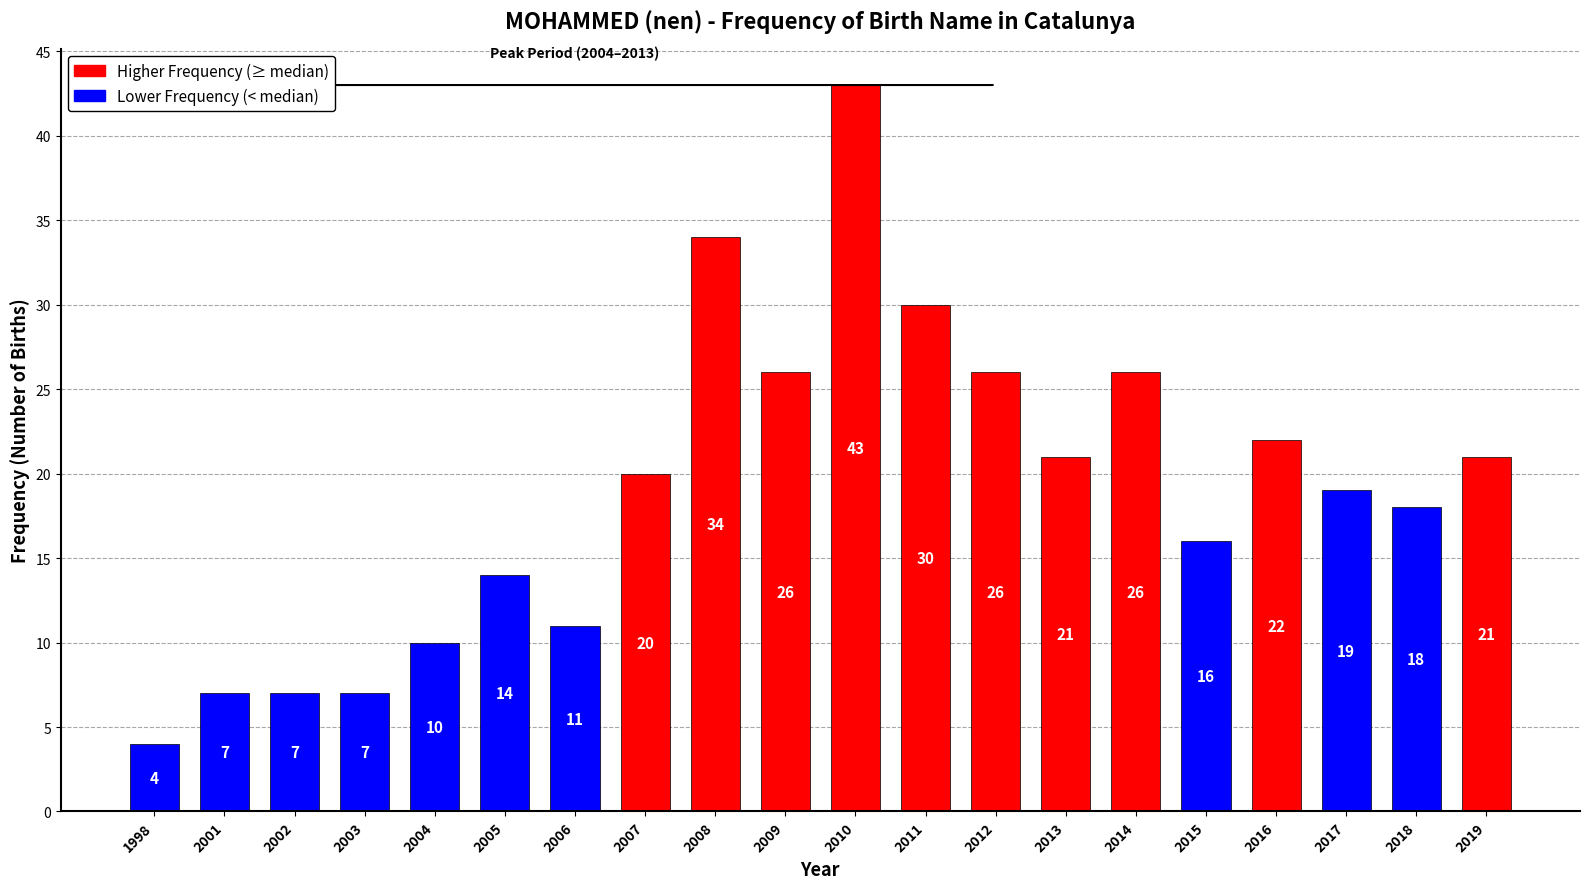

Does the chart contain stacked bars?

No